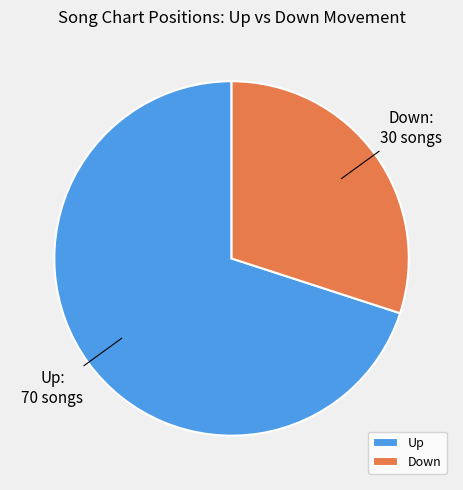

Does Down represent more than half of the total?

No